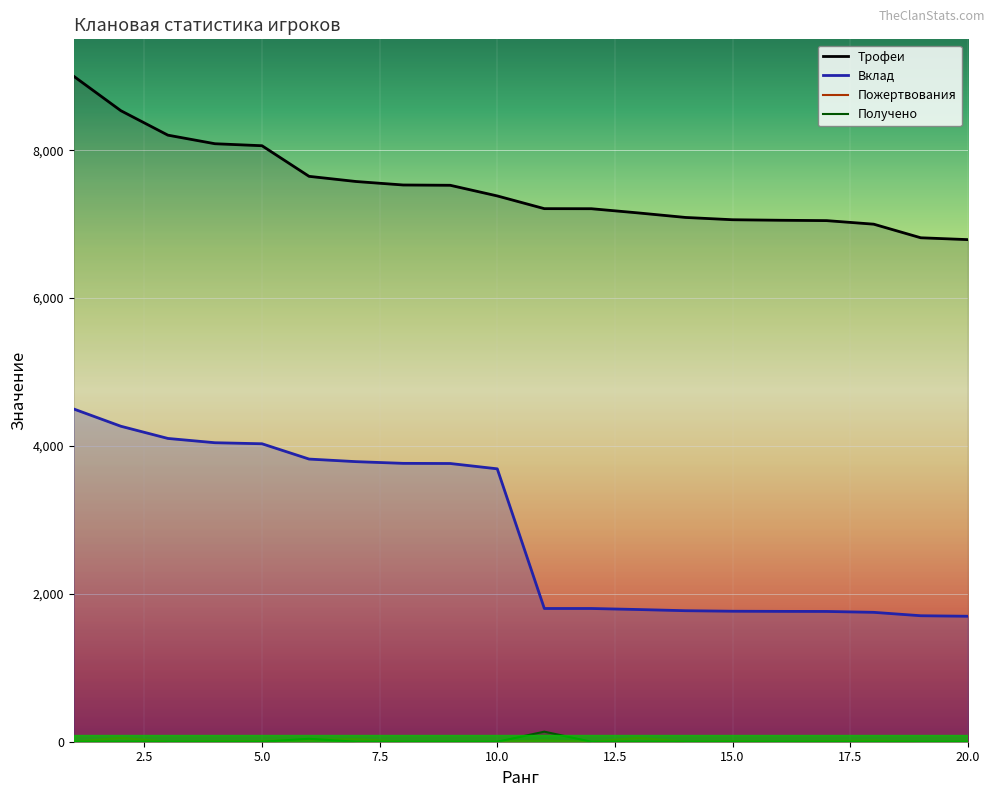

True or false: Пожертвования and Трофеи intersect in this chart.

False